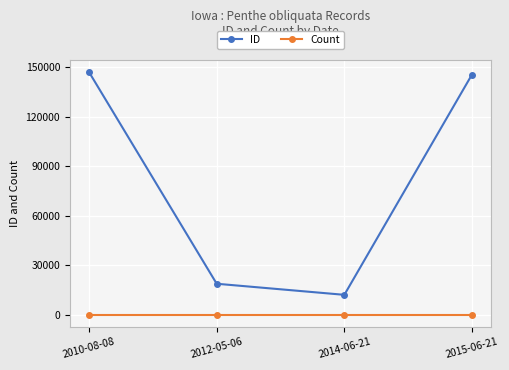

How many data points does each series have?

4